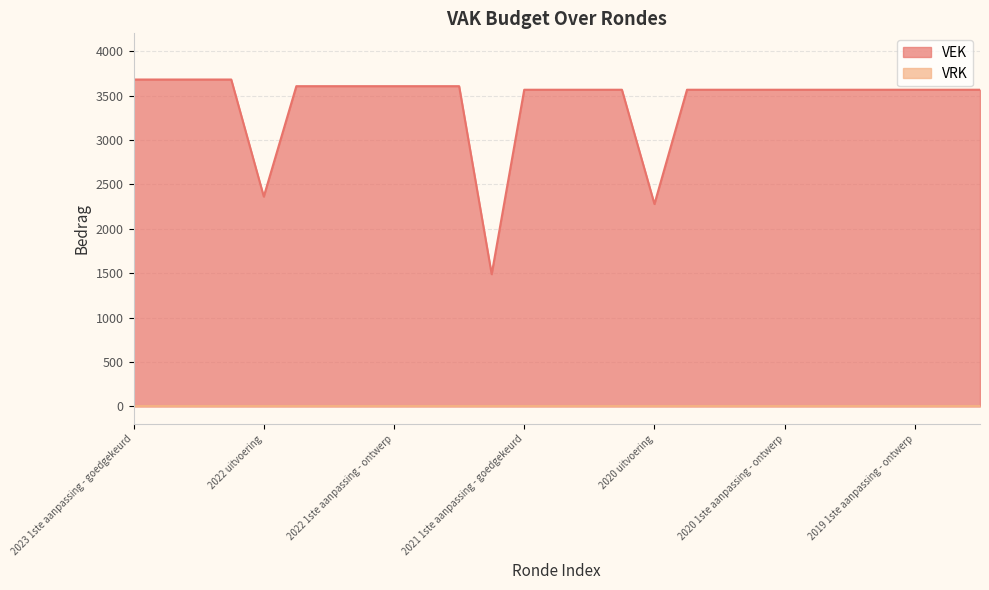

True or false: the data has more than 1 interior local peaks.

False